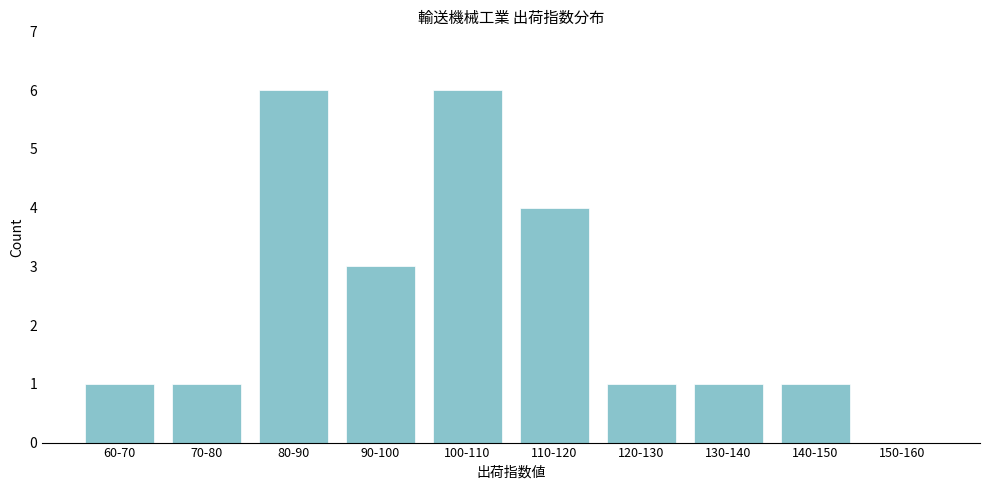

Reading left to right, transcribe all the data shown in this chart.

60-70=1	70-80=1	80-90=6	90-100=3	100-110=6	110-120=4	120-130=1	130-140=1	140-150=1	150-160=0